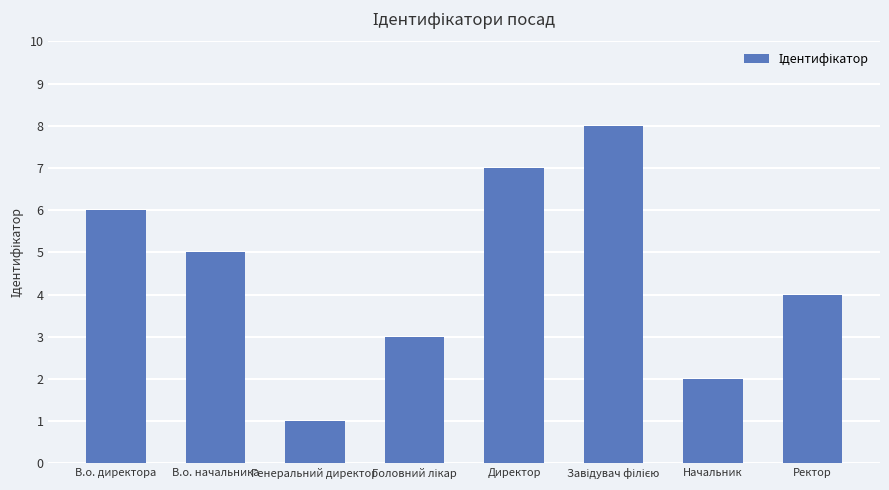

Reading left to right, extract all data points from this chart.

6	5	1	3	7	8	2	4